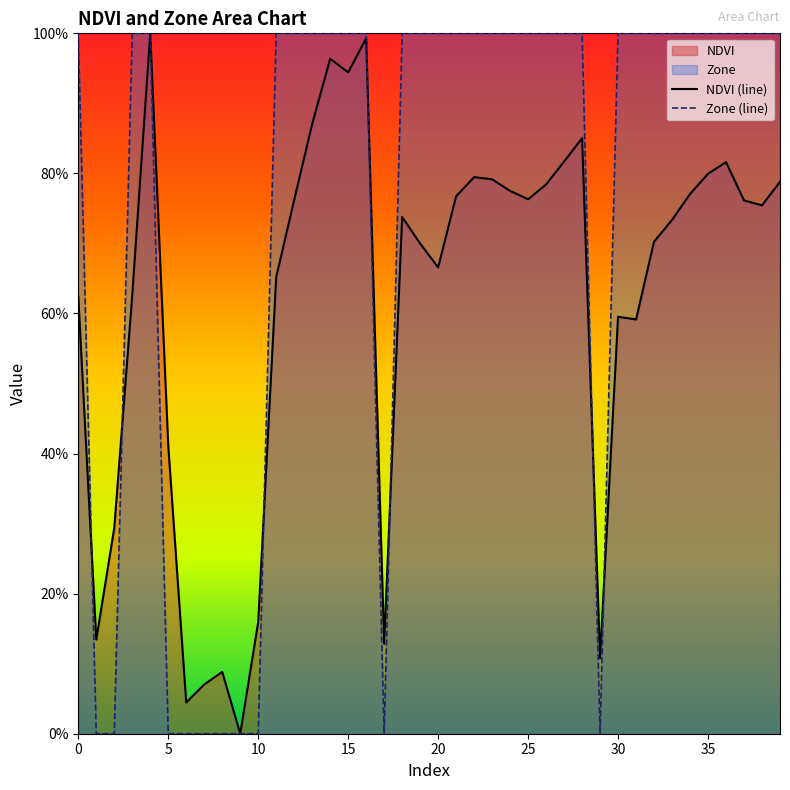

What is the sum of the NDVI (line) values at 16 and 33?

1.7